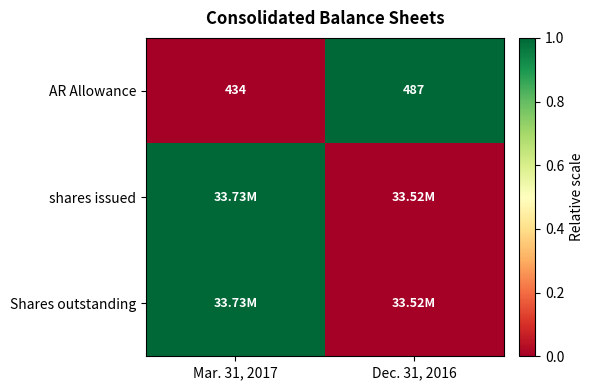

Rank the categories by AR Allowance value from lowest to highest.

Mar. 31, 2017, Dec. 31, 2016